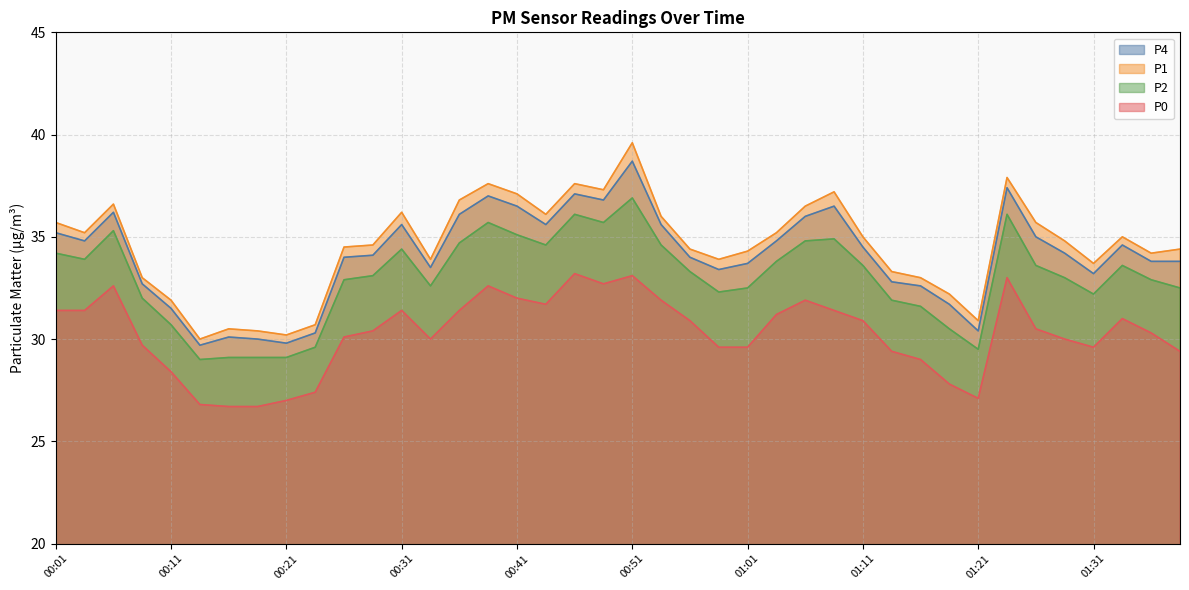

At which label does P1 first exceed 34?

00:01